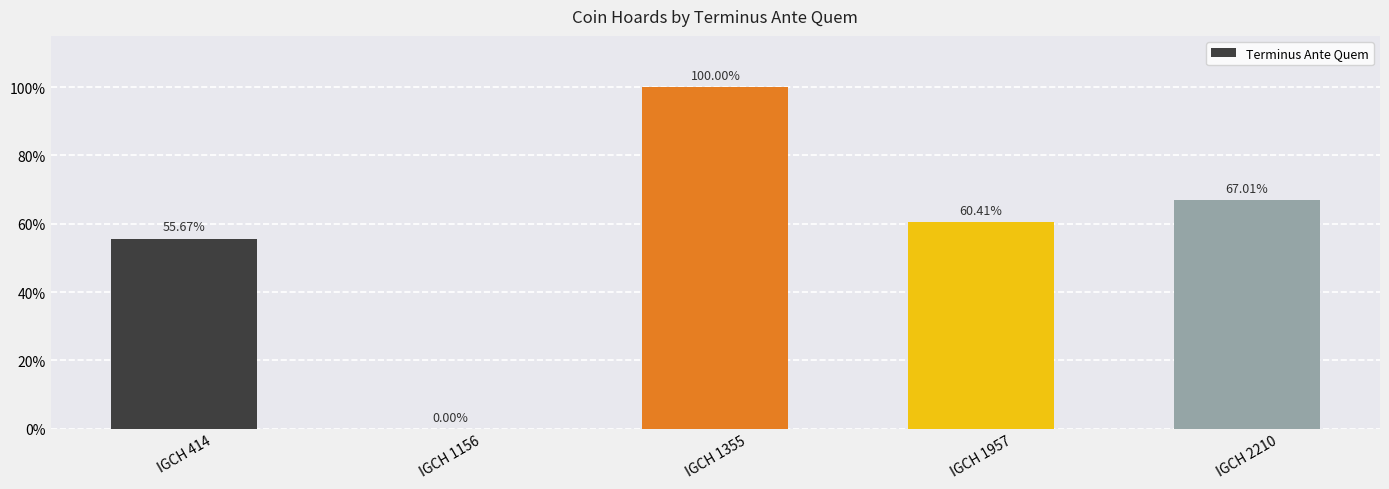

Is it true that the value at IGCH 2210 is 92.8?

False